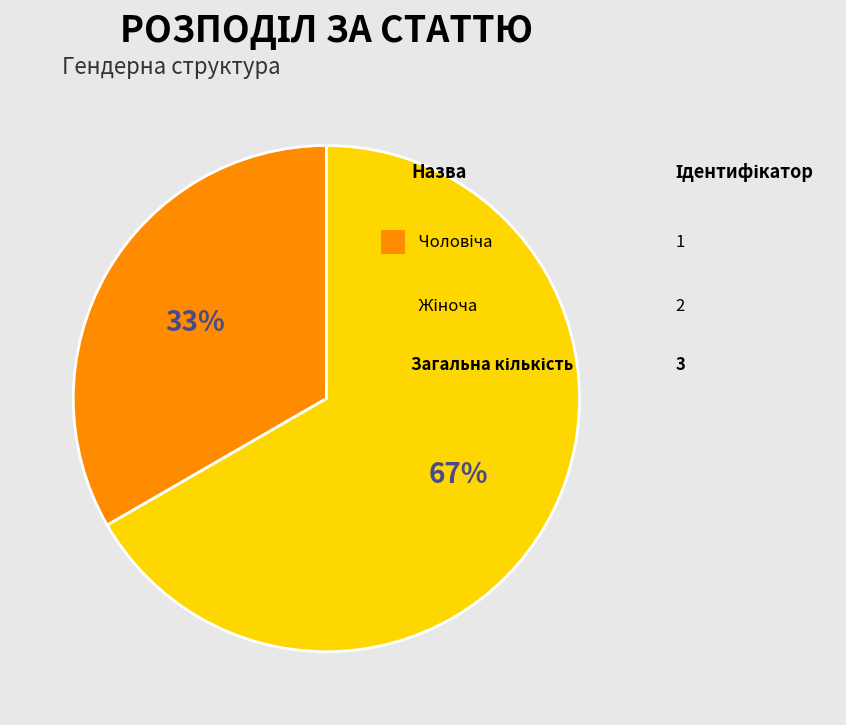

To the nearest percent, what is the average slice percentage?

50%